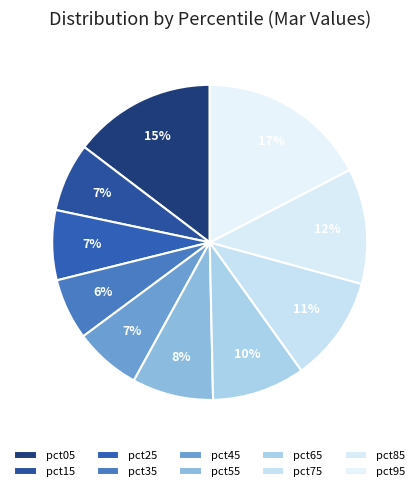

Rank the categories by value from lowest to highest.

pct35, pct45, pct15, pct25, pct55, pct65, pct75, pct85, pct05, pct95